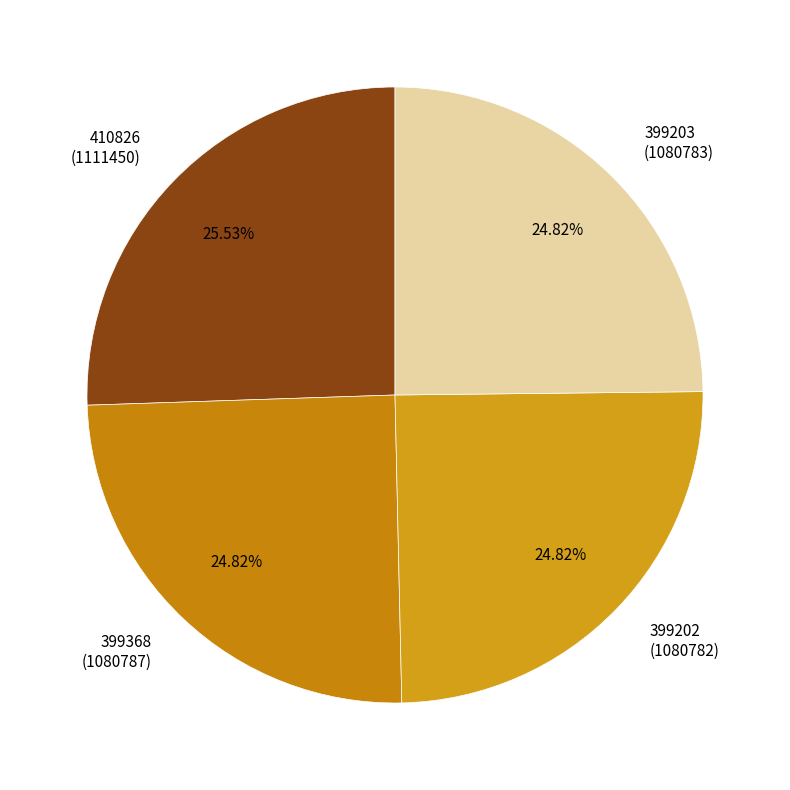

Does any single category account for the majority?

No